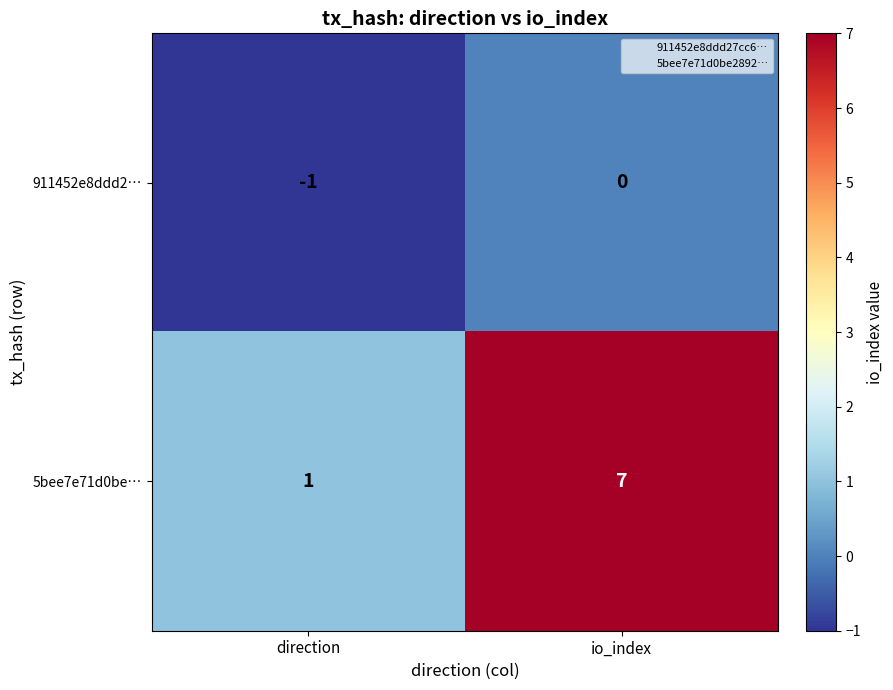

Reading right to left, list all the values displayed in this chart.

911452e8ddd2…: io_index=0	direction=-1
5bee7e71d0be…: io_index=7	direction=1